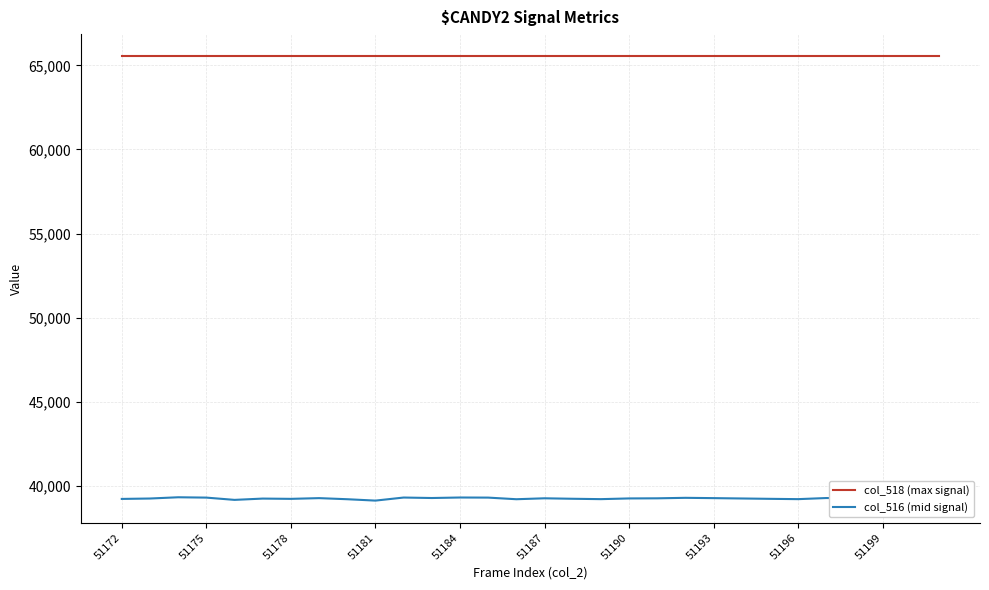

What are all the series names shown in the legend?

col_518 (max signal), col_516 (mid signal)